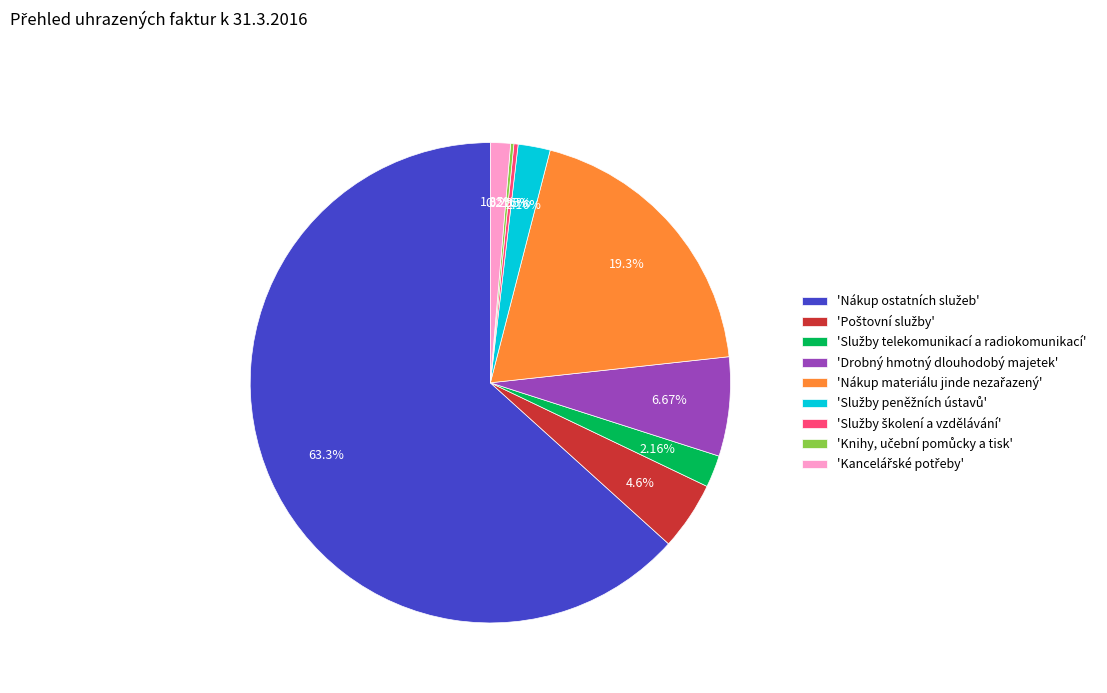

Is there a majority slice in this chart?

Yes